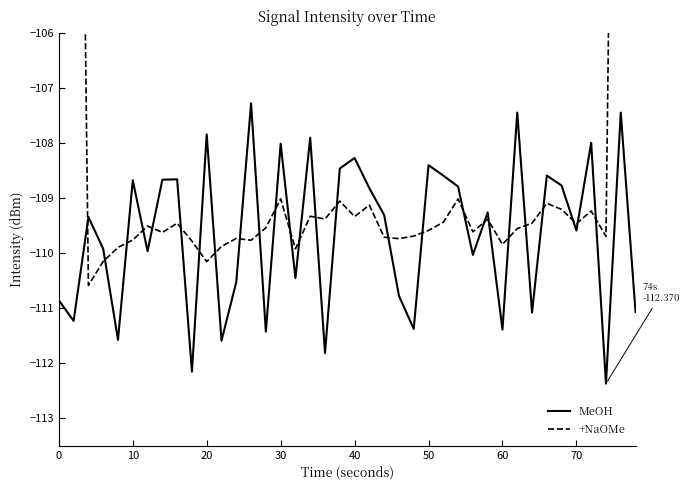

At which label is +NaOMe closest to -88?

38